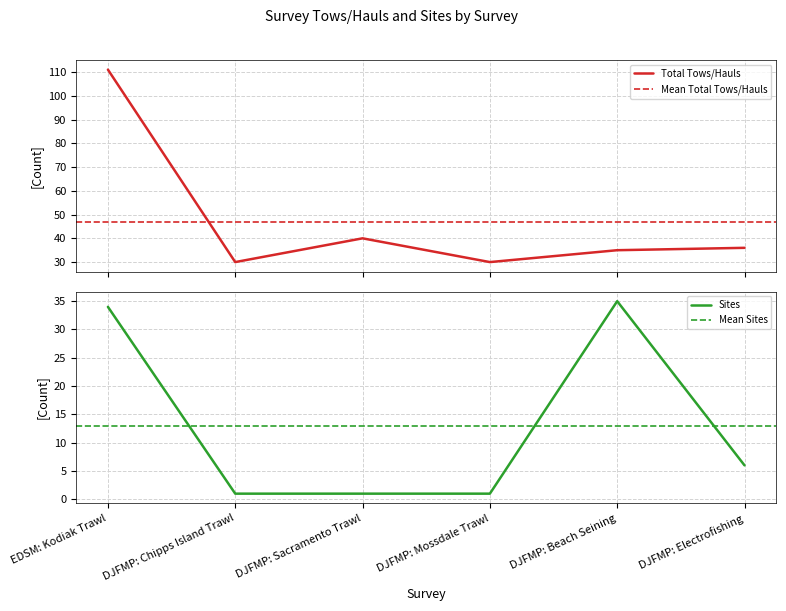

True or false: Sites has a value of 1 at DJFMP: Chipps Island Trawl.

True